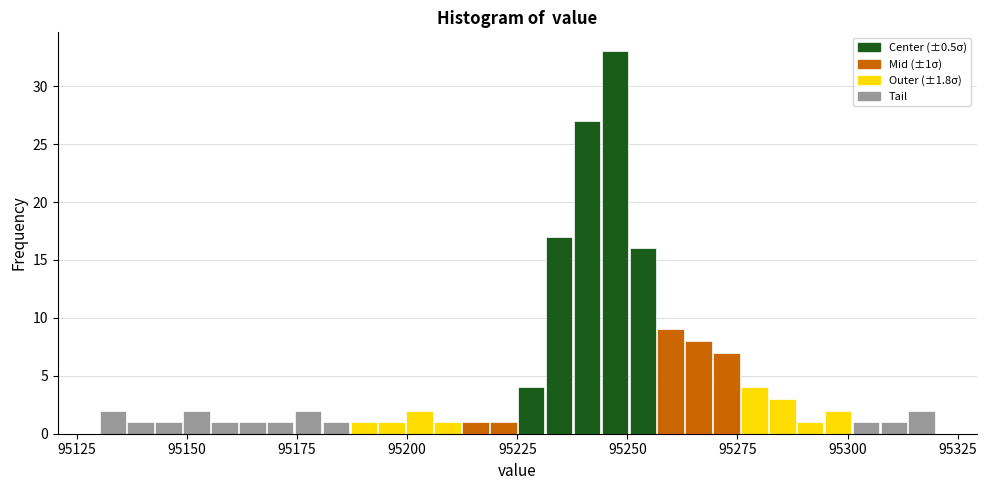

Read against the x-axis, roughly where is the centre of the tallest bar?

95245